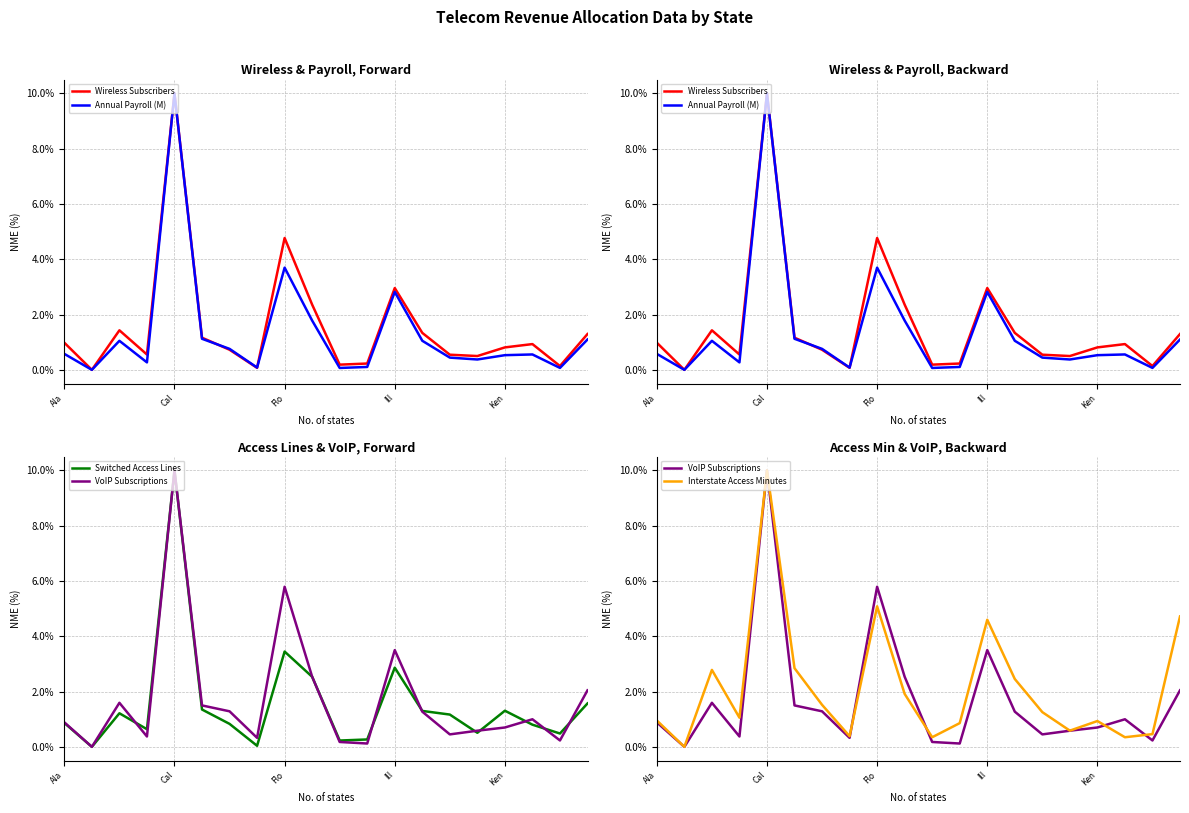

What is the maximum value for Wireless Subscribers?

10.0